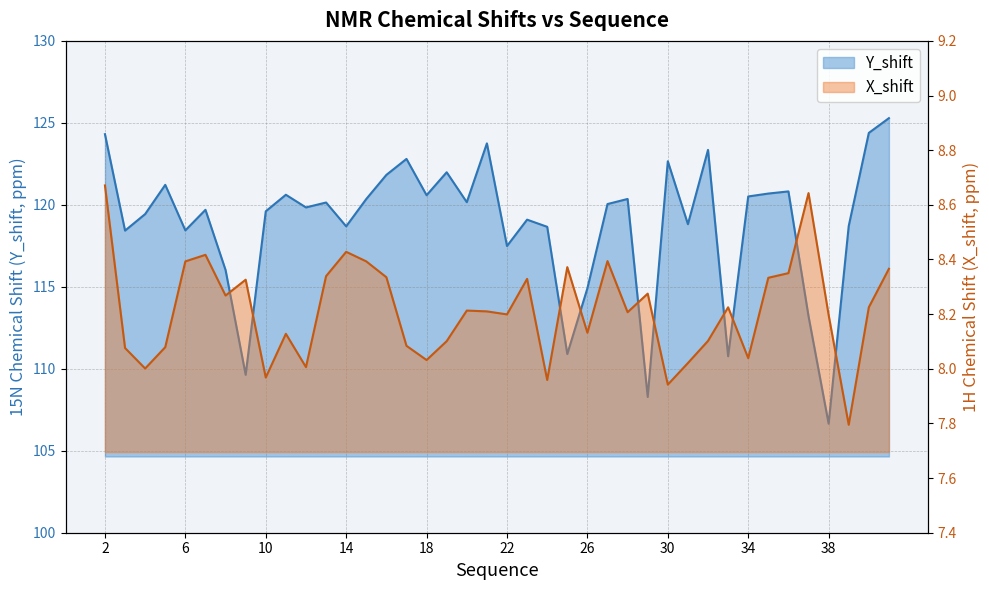

Which has a higher value, 12 or 13?

13